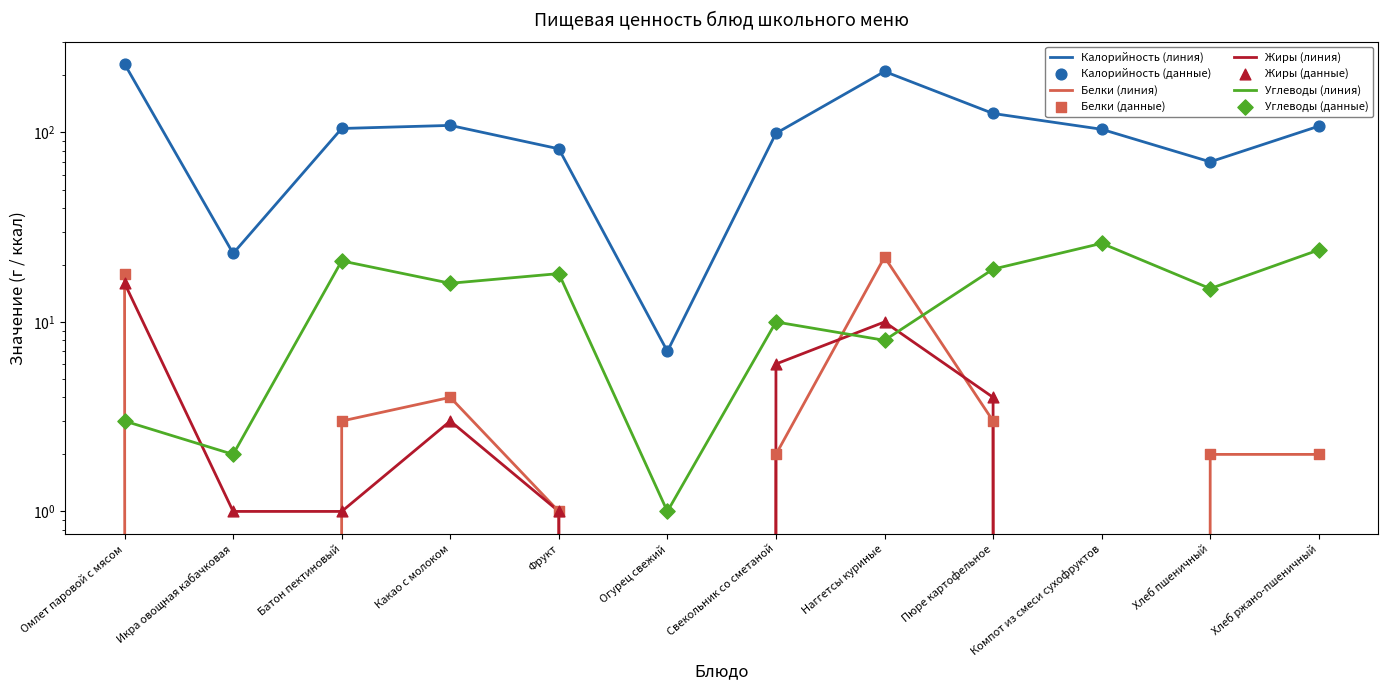

What are all the series names shown in the legend?

Калорийность, Белки, Жиры, Углеводы